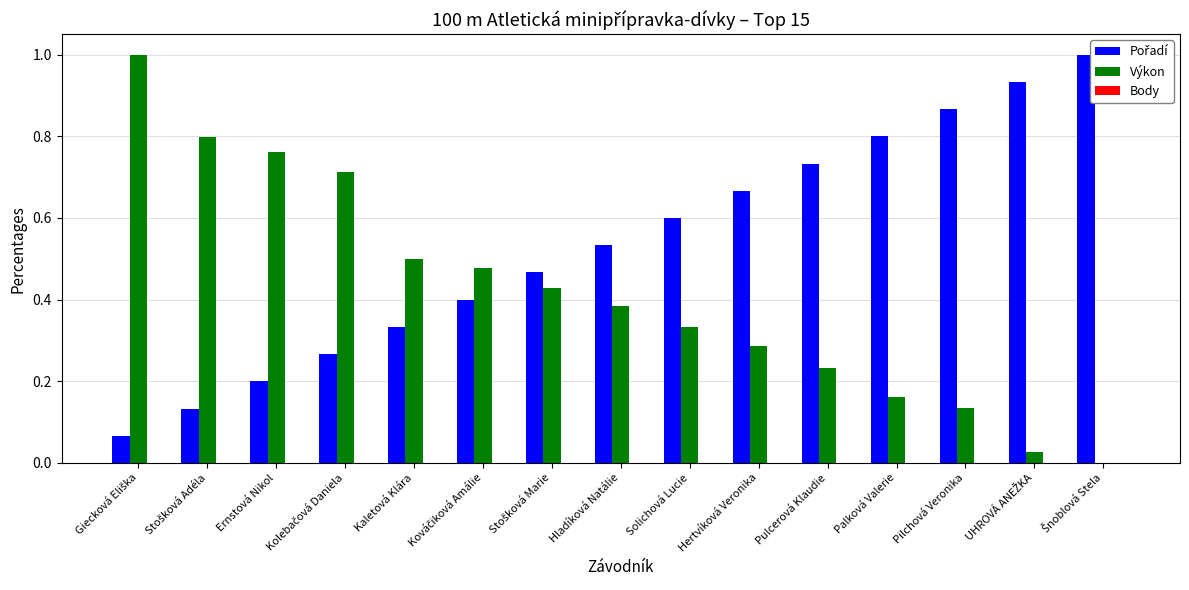

Which series has the largest total across all categories?

Pořadí